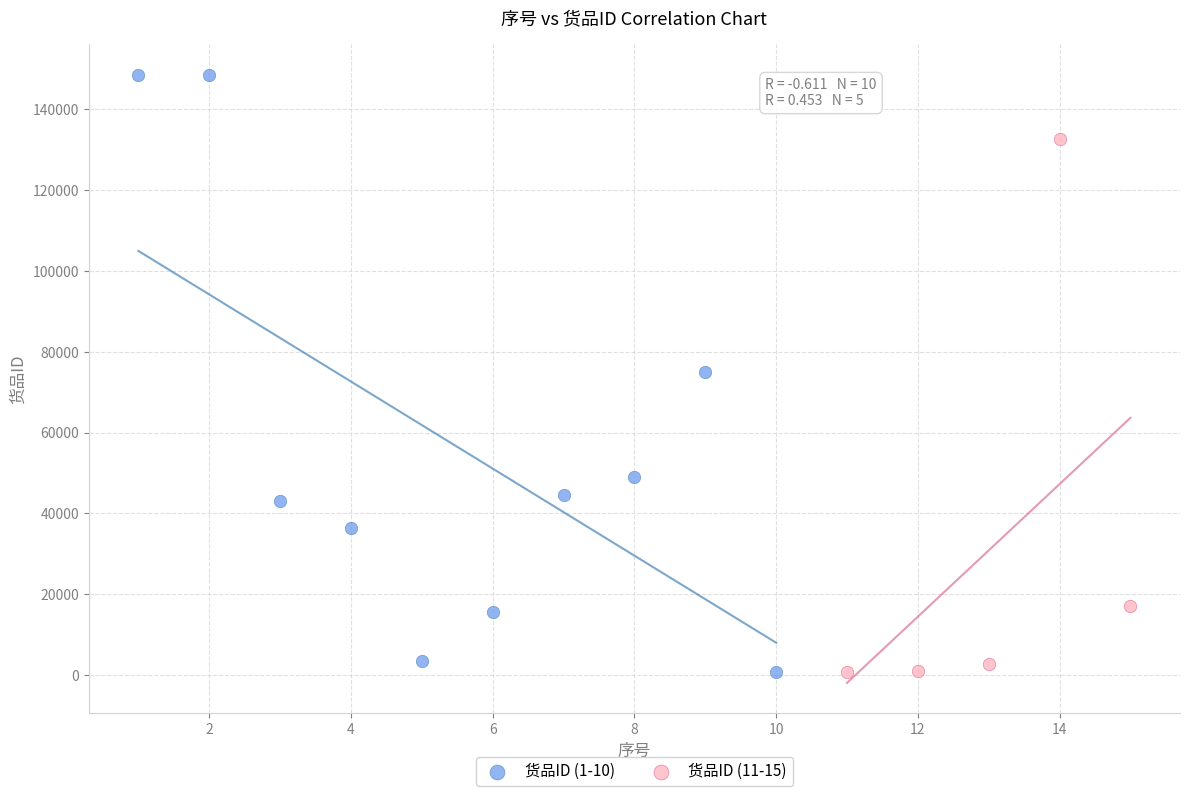

Which series has the widest spread of Y values?

货品ID (1-10)